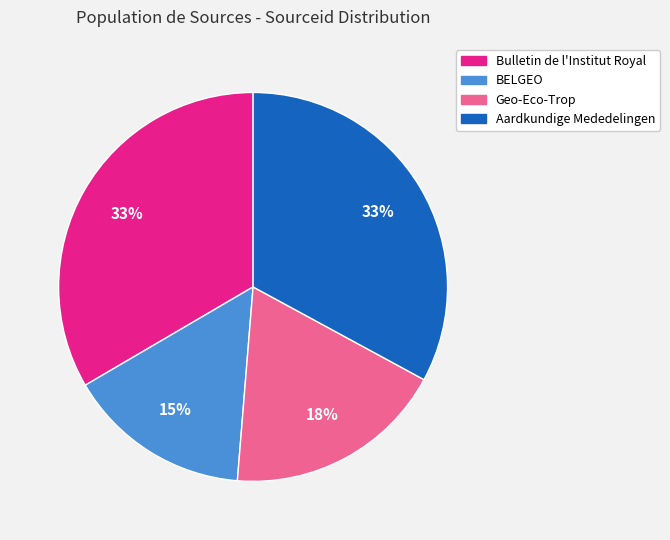

What percentage is the BELGEO slice, to the nearest percent?

15%